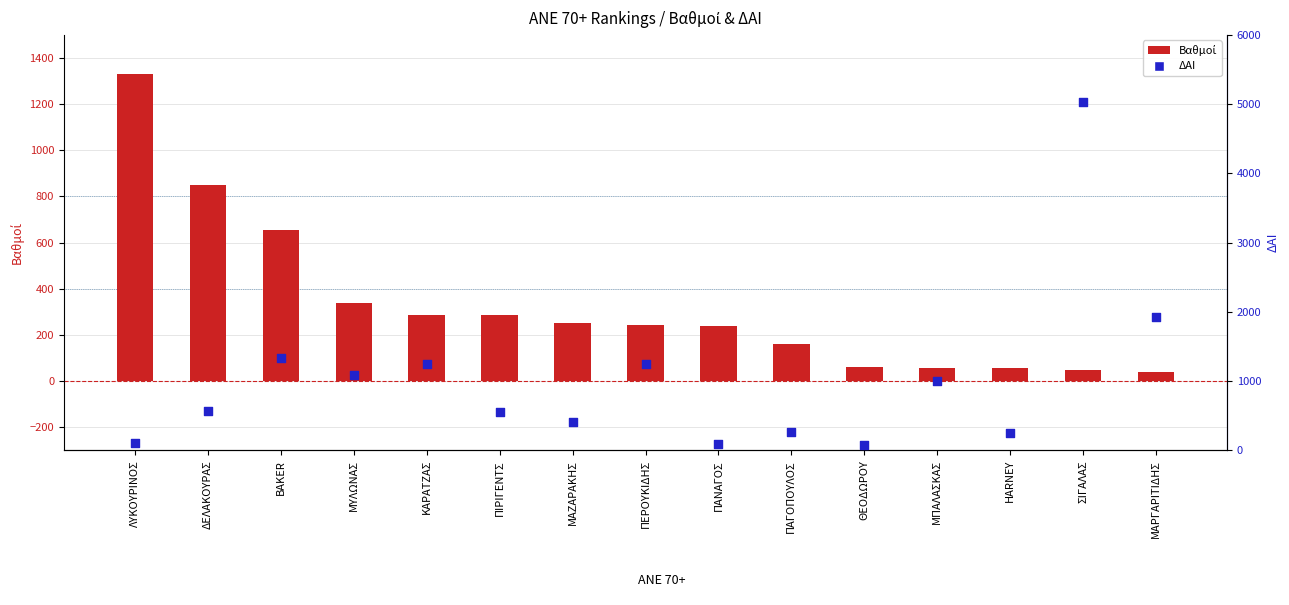

Which series reaches the maximum Y coordinate?

ΔΑΙ